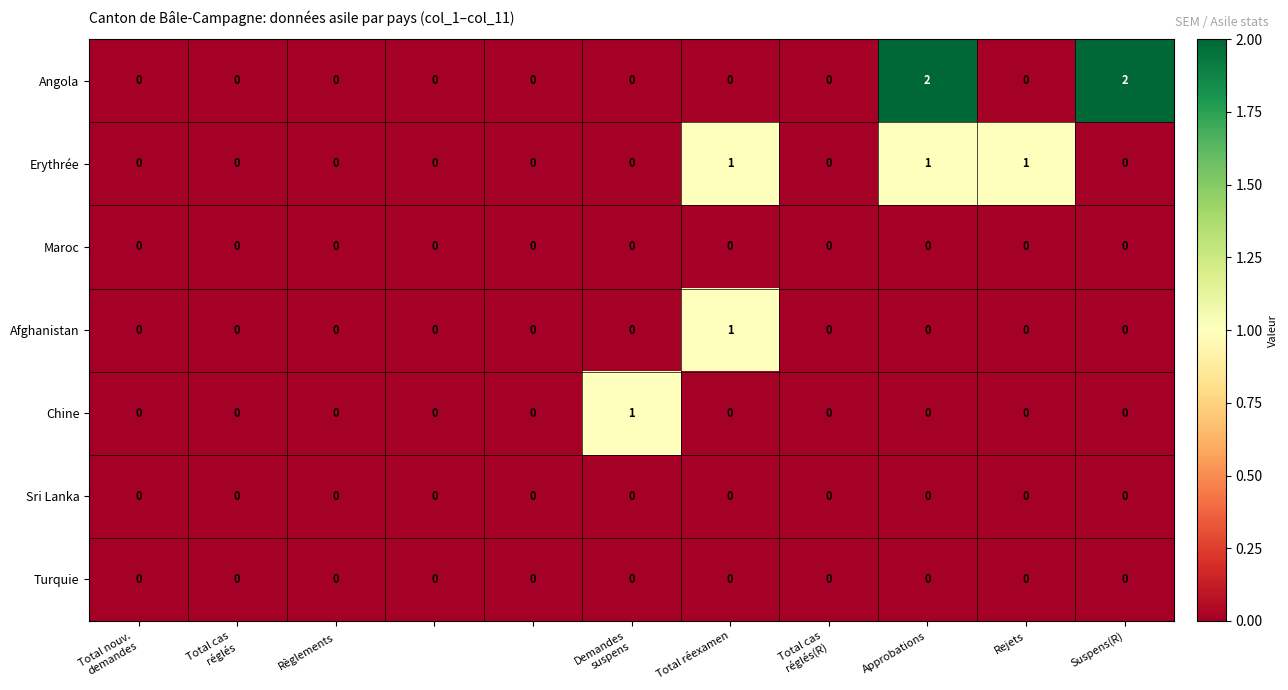

Which series has the widest spread of values?

Angola